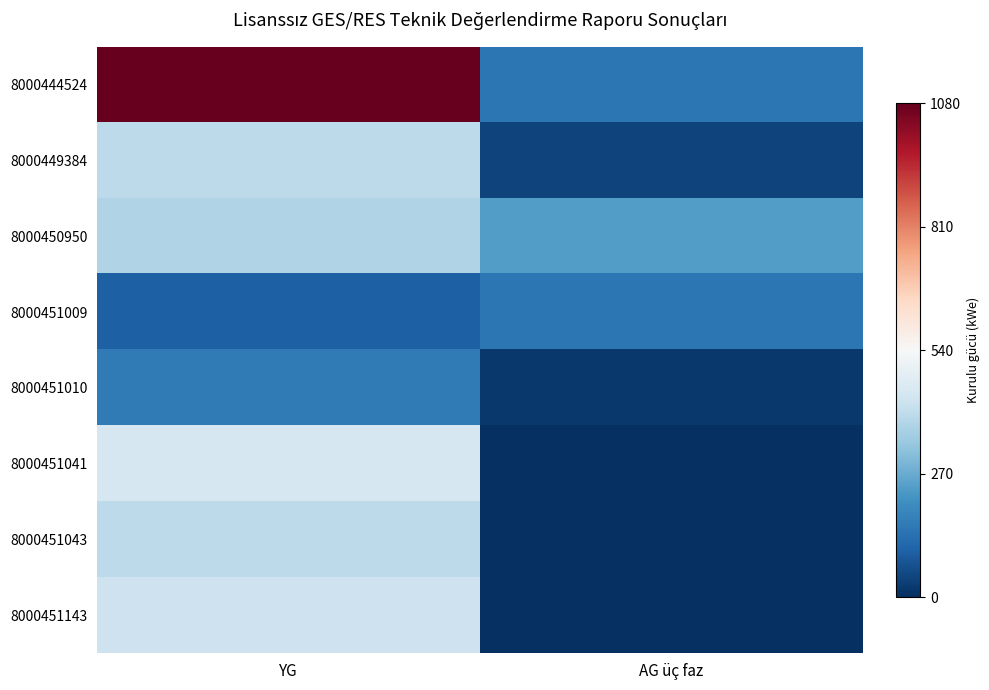

Which series has the largest total across all categories?

8000444524